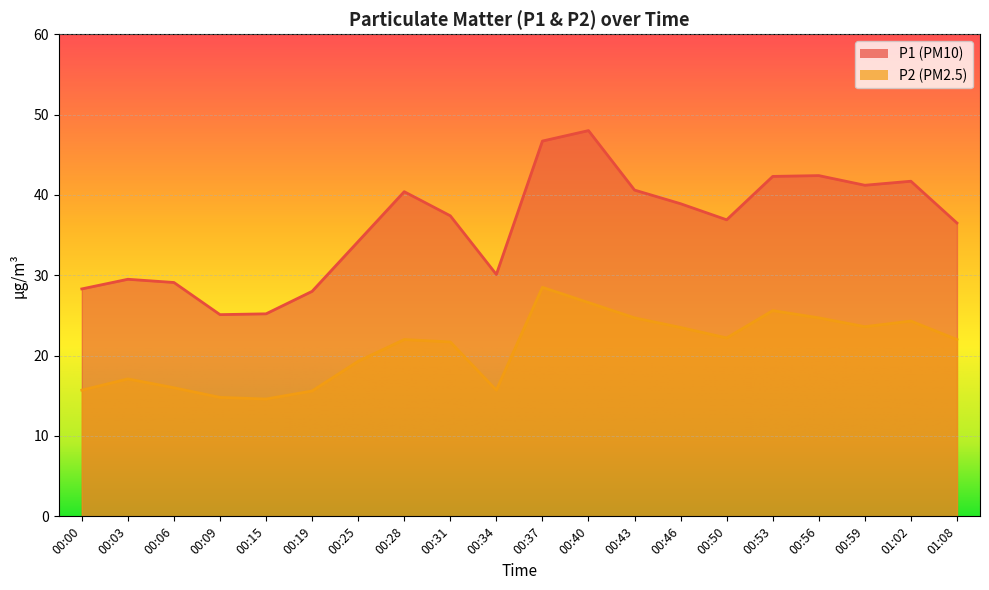

Where is the first local maximum for P1?

00:03